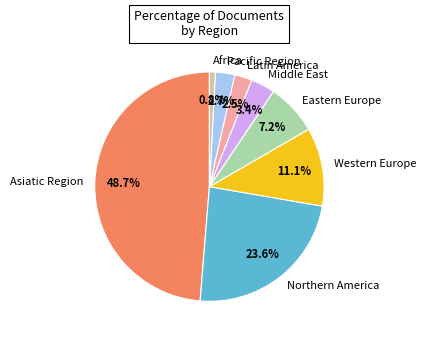

What portion of the pie excludes Pacific Region?

97.3%